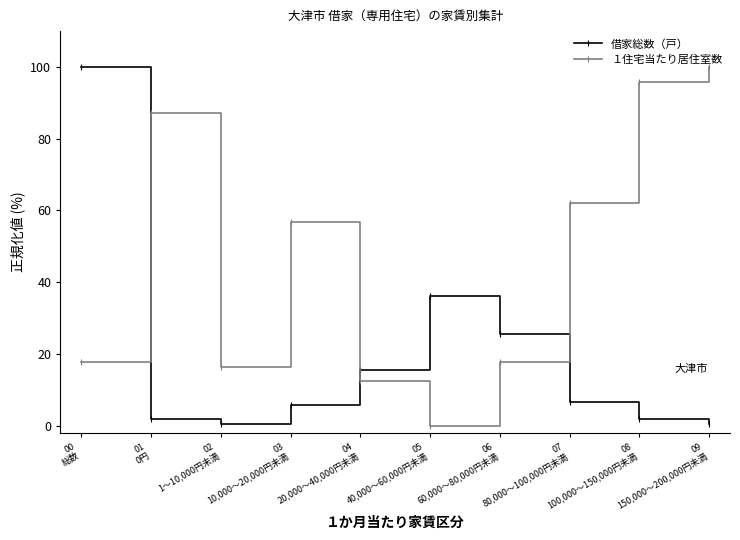

Which series has the largest total across all categories?

１住宅当たり居住室数